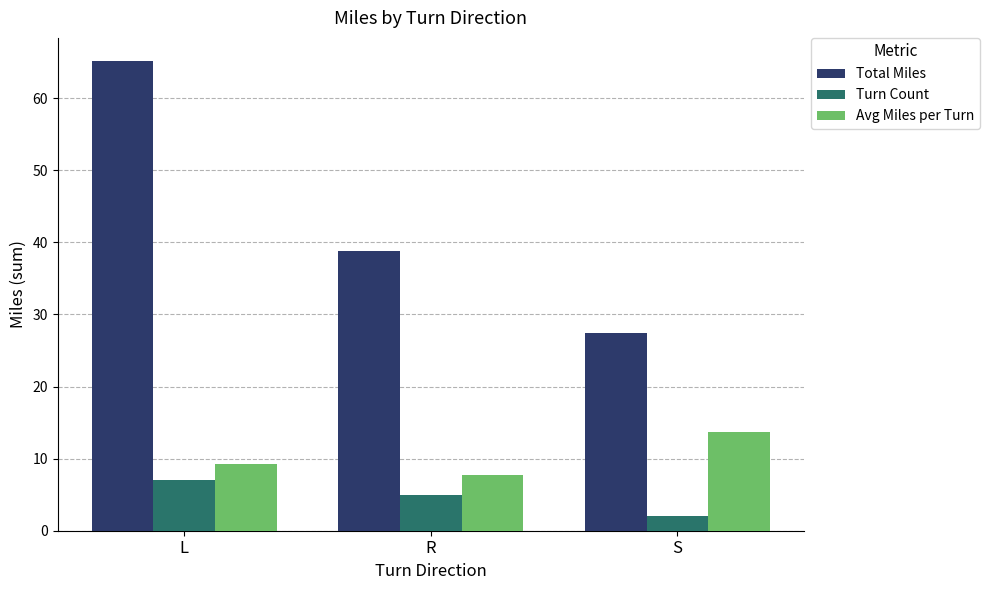

Which series has the largest total across all categories?

Total Miles